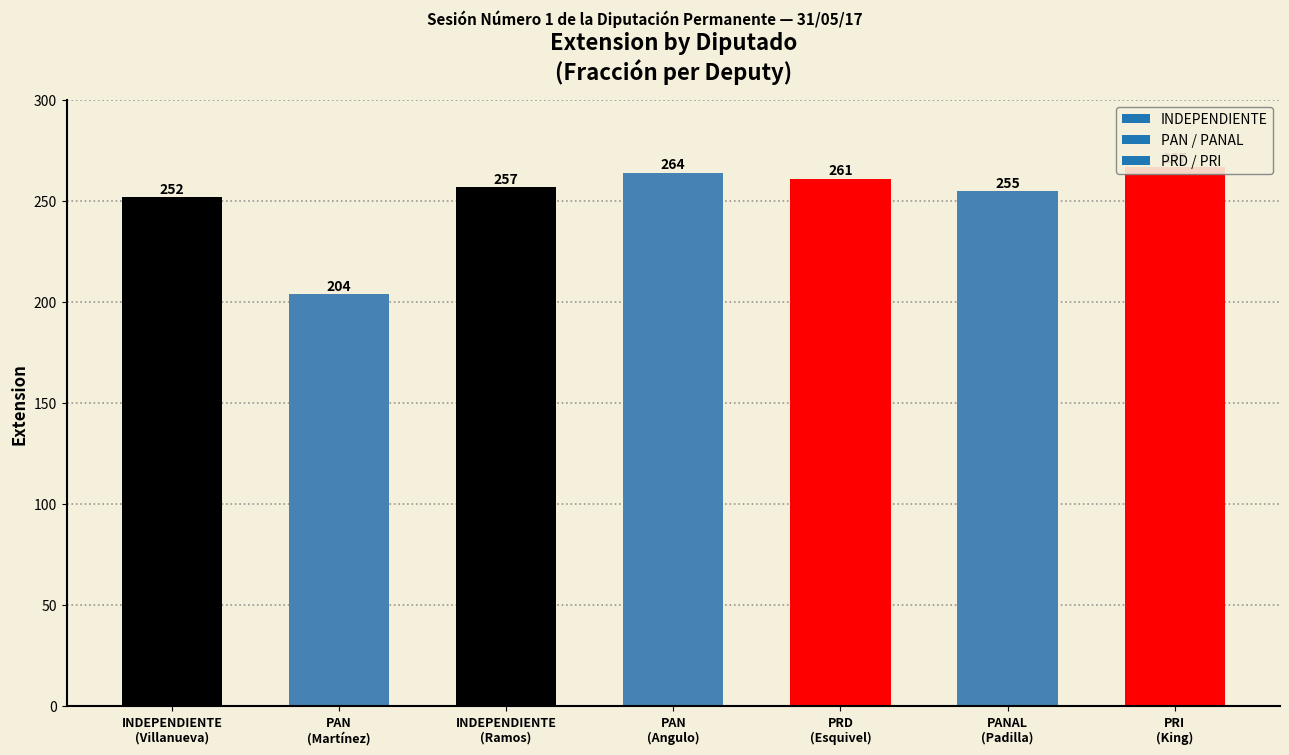

Reading left to right, extract all data points from this chart.

INDEPENDIENTE
(Villanueva)=252	PAN
(Martínez)=204	INDEPENDIENTE
(Ramos)=257	PAN
(Angulo)=264	PRD
(Esquivel)=261	PANAL
(Padilla)=255	PRI
(King)=267